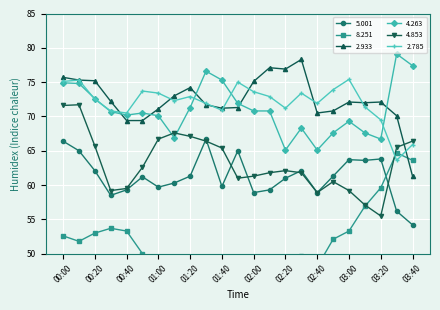

What is the difference between the second highest and minimum values in the 2.785 series?

11.7